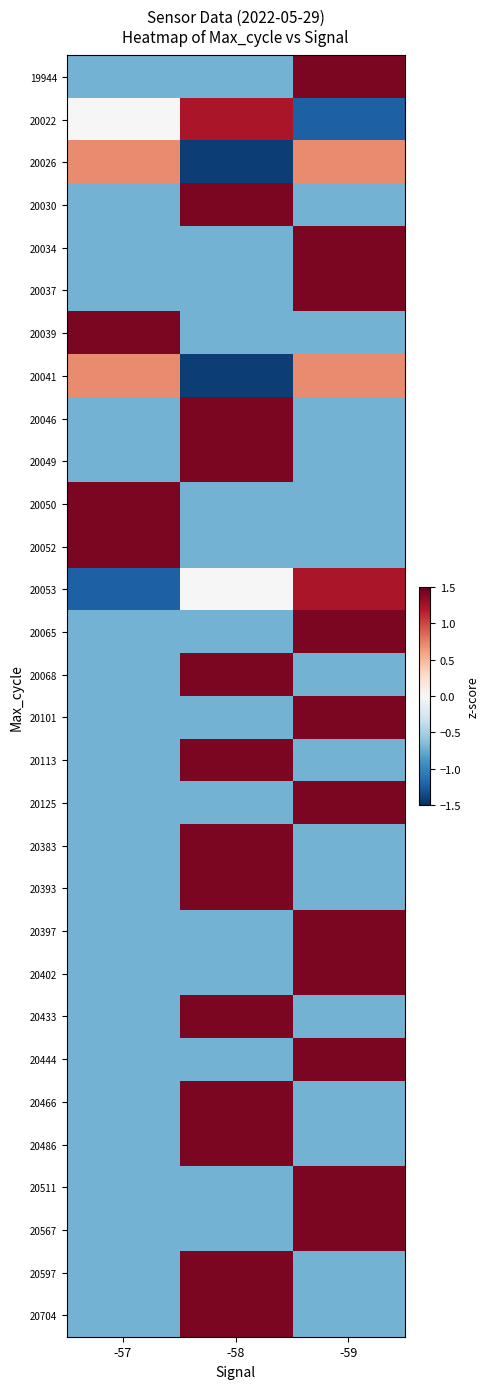

Reading left to right, extract all data points from this chart.

19944: -57=-0.7	-58=-0.7	-59=1.4
20022: -57=0.0	-58=1.2	-59=-1.2
20026: -57=0.7	-58=-1.4	-59=0.7
20030: -57=-0.7	-58=1.4	-59=-0.7
20034: -57=-0.7	-58=-0.7	-59=1.4
20037: -57=-0.7	-58=-0.7	-59=1.4
20039: -57=1.4	-58=-0.7	-59=-0.7
20041: -57=0.7	-58=-1.4	-59=0.7
20046: -57=-0.7	-58=1.4	-59=-0.7
20049: -57=-0.7	-58=1.4	-59=-0.7
20050: -57=1.4	-58=-0.7	-59=-0.7
20052: -57=1.4	-58=-0.7	-59=-0.7
20053: -57=-1.2	-58=0.0	-59=1.2
20065: -57=-0.7	-58=-0.7	-59=1.4
20068: -57=-0.7	-58=1.4	-59=-0.7
20101: -57=-0.7	-58=-0.7	-59=1.4
20113: -57=-0.7	-58=1.4	-59=-0.7
20125: -57=-0.7	-58=-0.7	-59=1.4
20383: -57=-0.7	-58=1.4	-59=-0.7
20393: -57=-0.7	-58=1.4	-59=-0.7
20397: -57=-0.7	-58=-0.7	-59=1.4
20402: -57=-0.7	-58=-0.7	-59=1.4
20433: -57=-0.7	-58=1.4	-59=-0.7
20444: -57=-0.7	-58=-0.7	-59=1.4
20466: -57=-0.7	-58=1.4	-59=-0.7
20486: -57=-0.7	-58=1.4	-59=-0.7
20511: -57=-0.7	-58=-0.7	-59=1.4
20567: -57=-0.7	-58=-0.7	-59=1.4
20597: -57=-0.7	-58=1.4	-59=-0.7
20704: -57=-0.7	-58=1.4	-59=-0.7